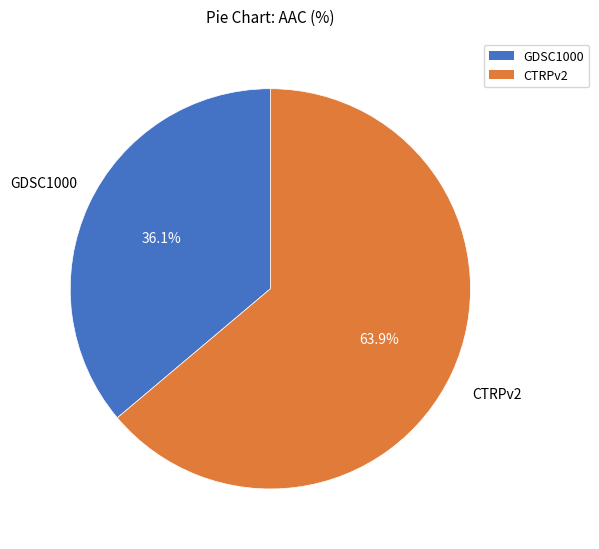

Count the number of slices in the pie.

2